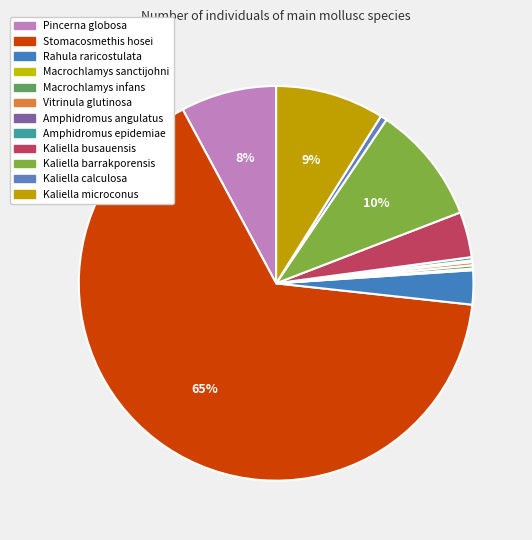

What is the change in value from Stomacosmethis hosei to Amphidromus angulatus?

-491